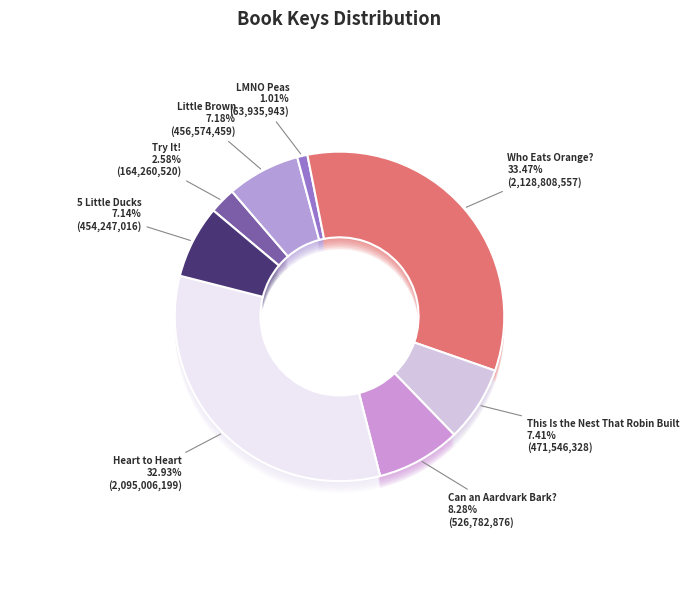

To the nearest percent, what is the difference between the largest and smallest slice percentages?

32%